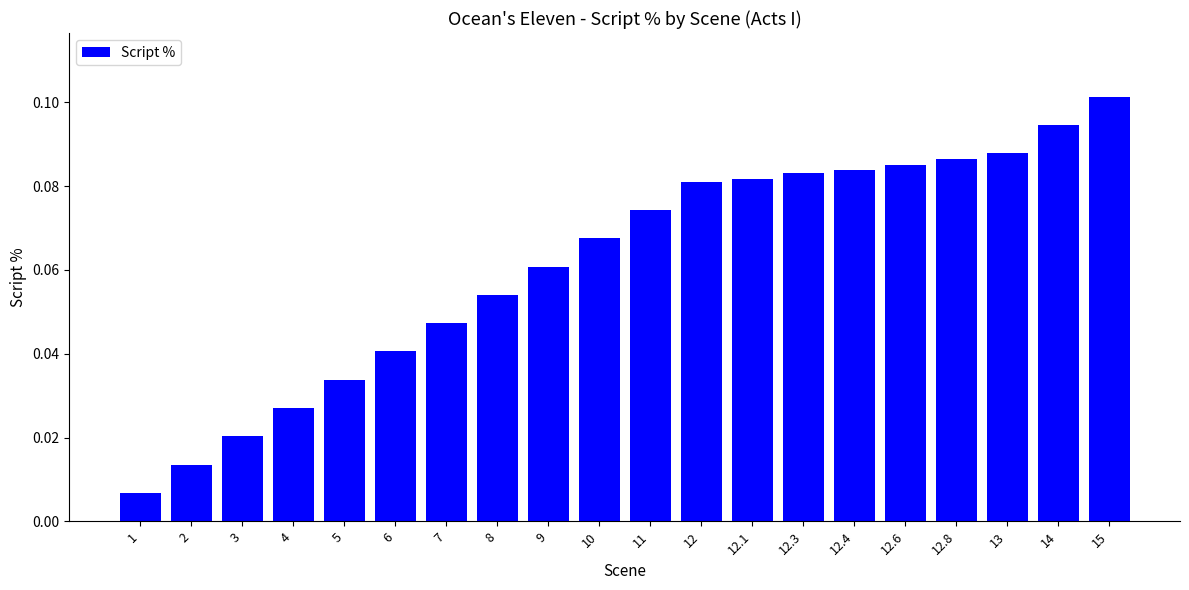

Is it true that the value at 14 is 0.2?

False